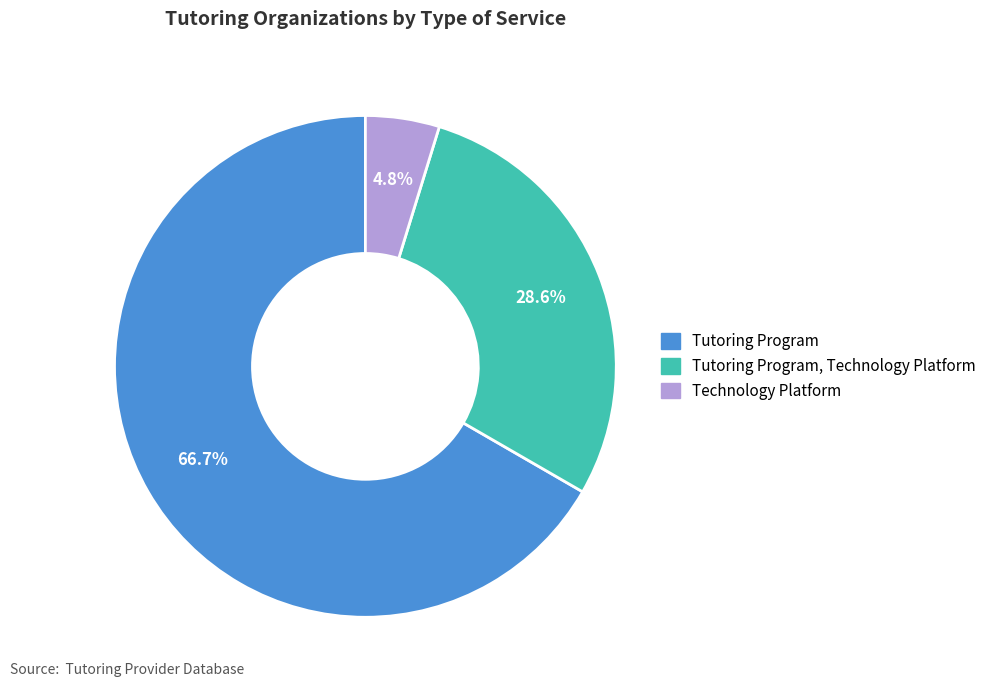

Is there any slice that represents more than half of the pie?

Yes